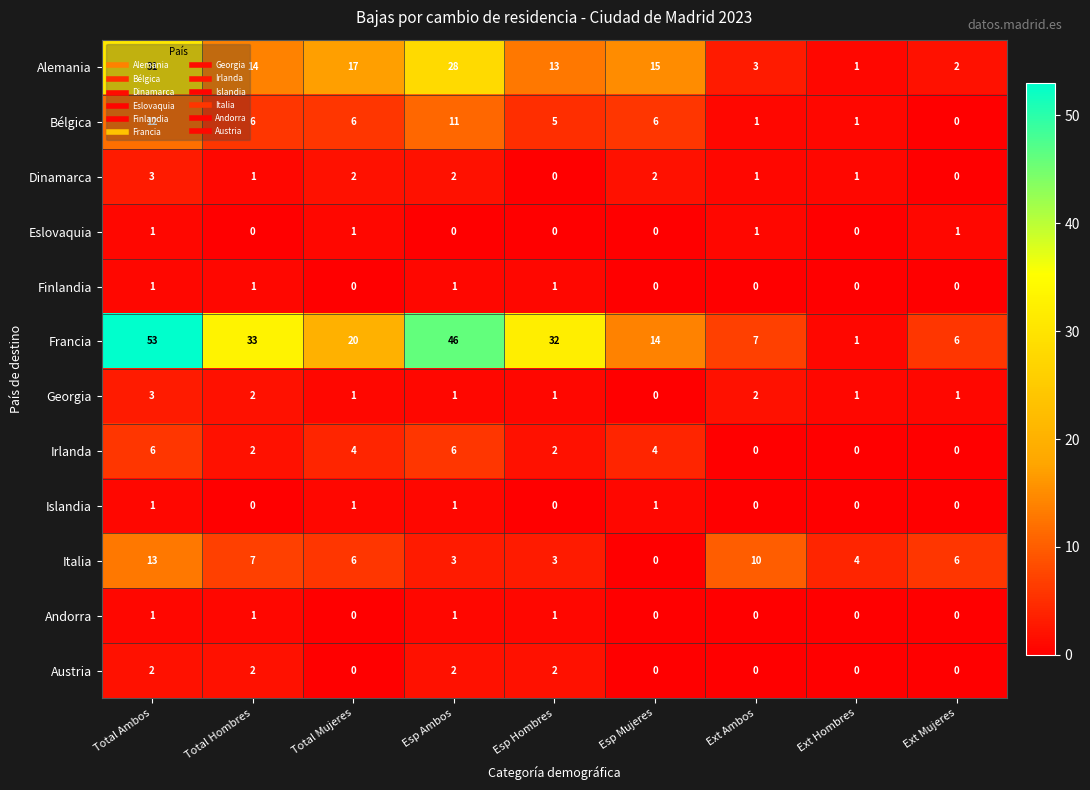

Between Total Mujeres and Ext Hombres, which series saw the biggest shift?

Francia